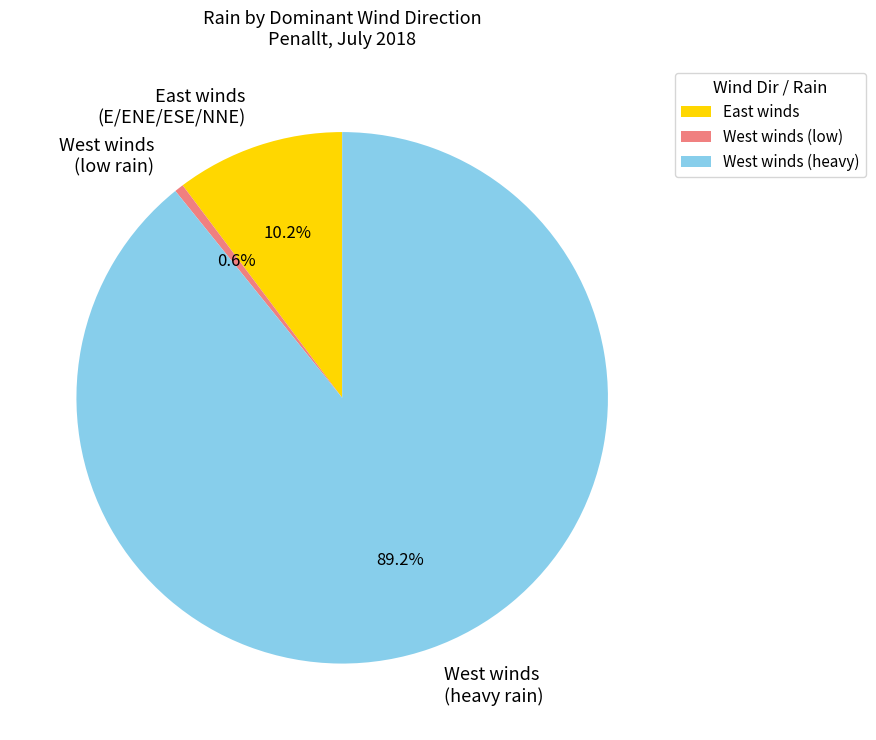

Between East winds (E/ENE/ESE/NNE) and West winds (heavy rain), which is larger?

West winds (heavy rain)